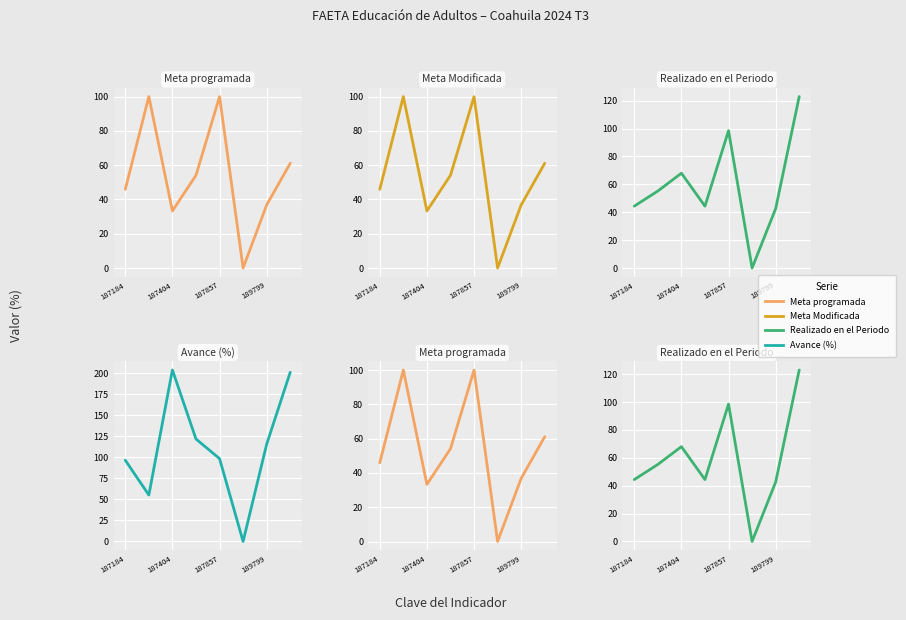

After their last crossing, which series has the higher values: Realizado en el Periodo or Meta Modificada?

Realizado en el Periodo